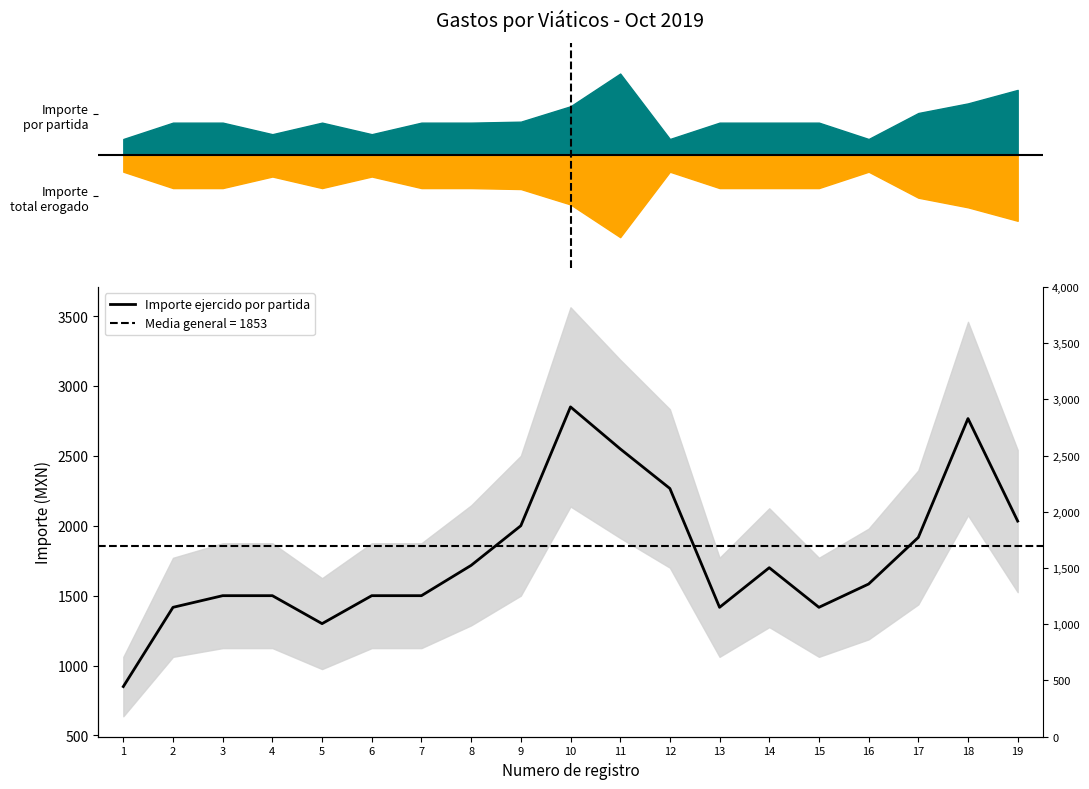

What value does the data have at 7?

1500.0